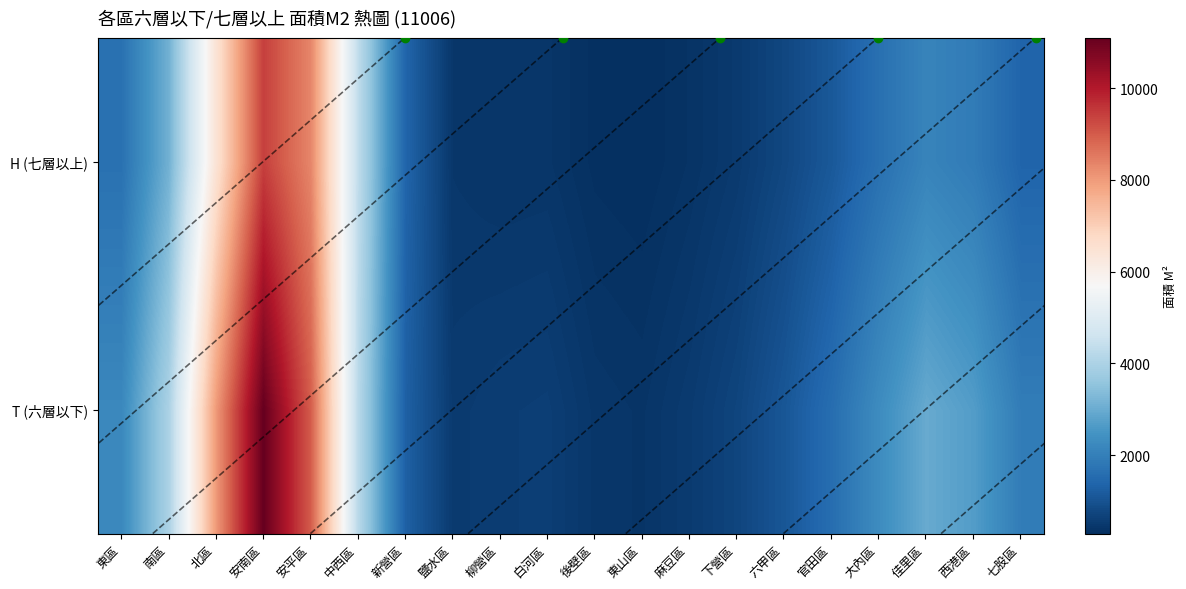

At how many categories does at least one series exceed 9538?

1